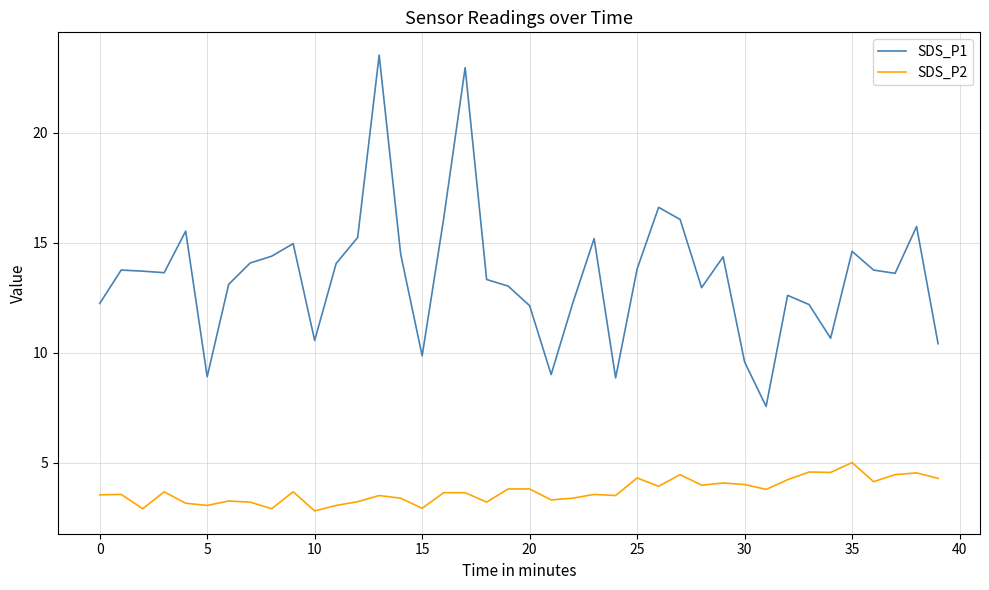

Which series has the largest range (max minus min)?

SDS_P1